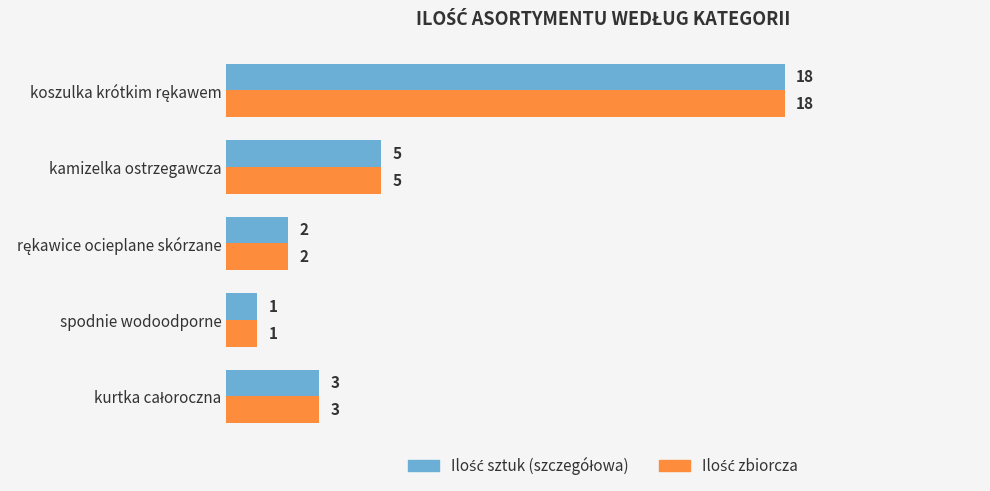

What is the total value across all series at kamizelka ostrzegawcza?

10